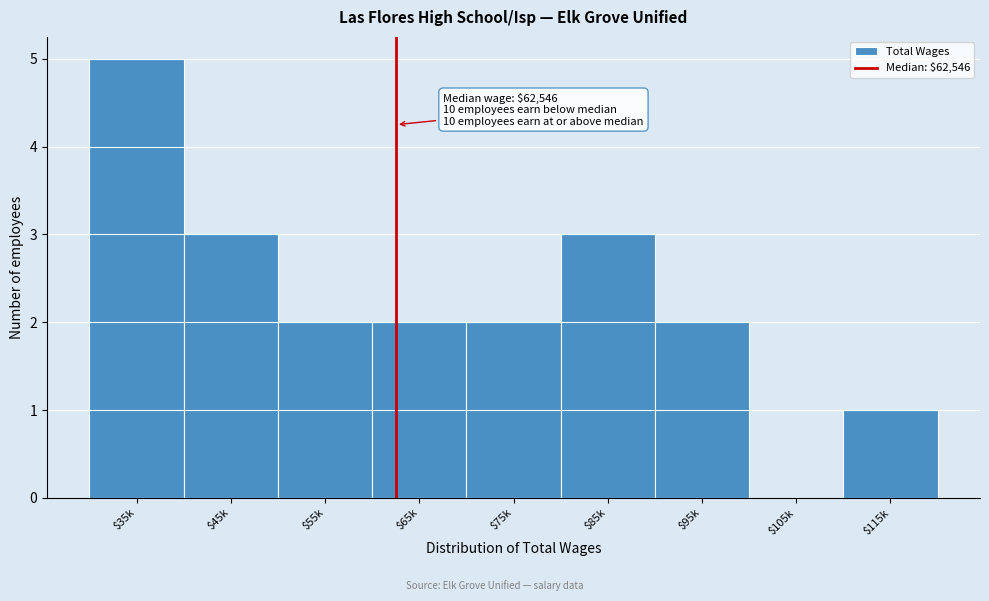

Is it true that the value at $95k is 1?

False